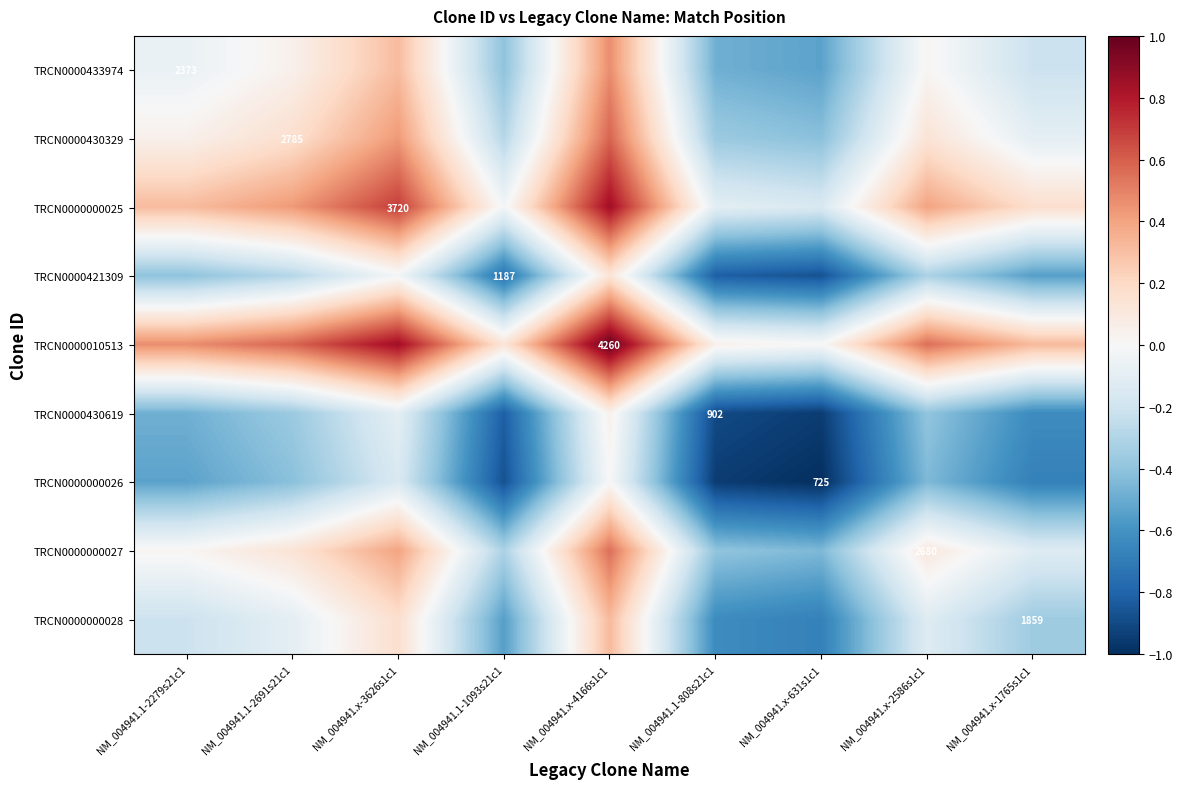

Rank the series by their maximum value, from lowest to highest.

TRCN0000000026, TRCN0000430619, TRCN0000421309, TRCN0000000028, TRCN0000433974, TRCN0000000027, TRCN0000430329, TRCN0000000025, TRCN0000010513